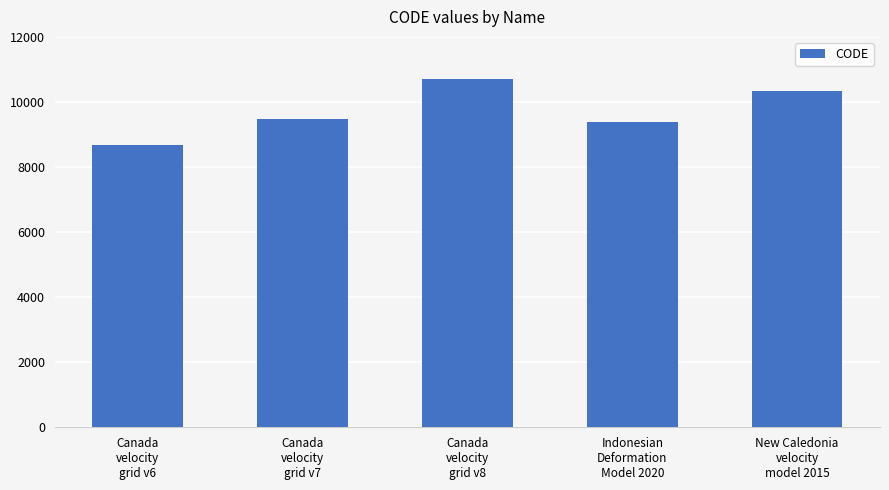

What is the value of the 3rd bar from the left?

10707